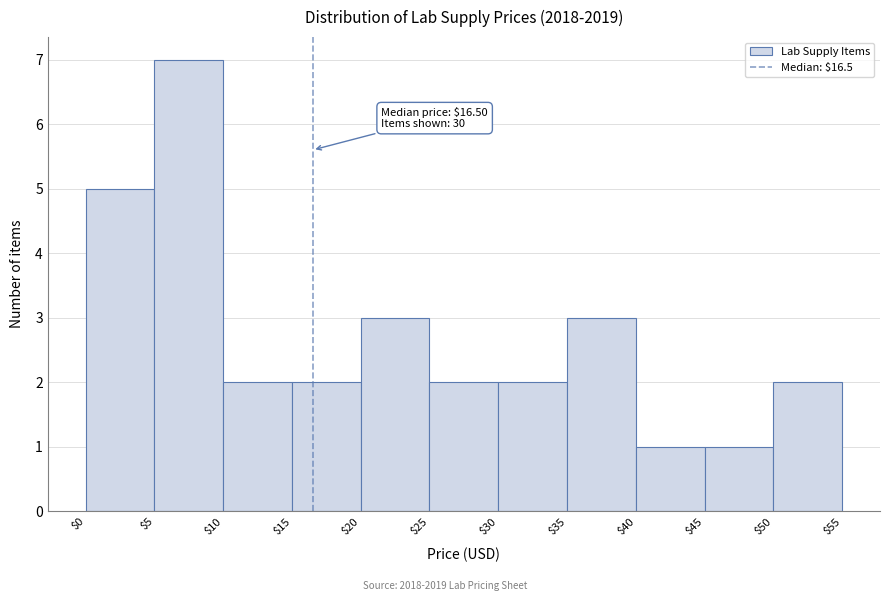

Which range on the x-axis has the tallest bar?

$5 to $10